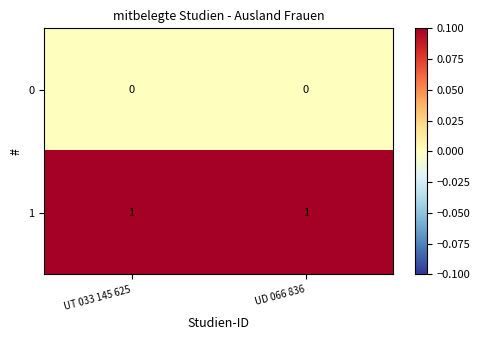

Is the value of 0 at UT 033 145 625 greater than the value of 1 at UT 033 145 625?

No